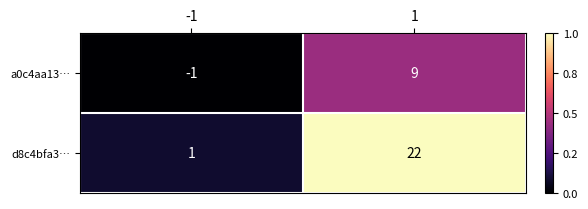

Rank the series by their average value, from highest to lowest.

d8c4bfa3…, a0c4aa13…